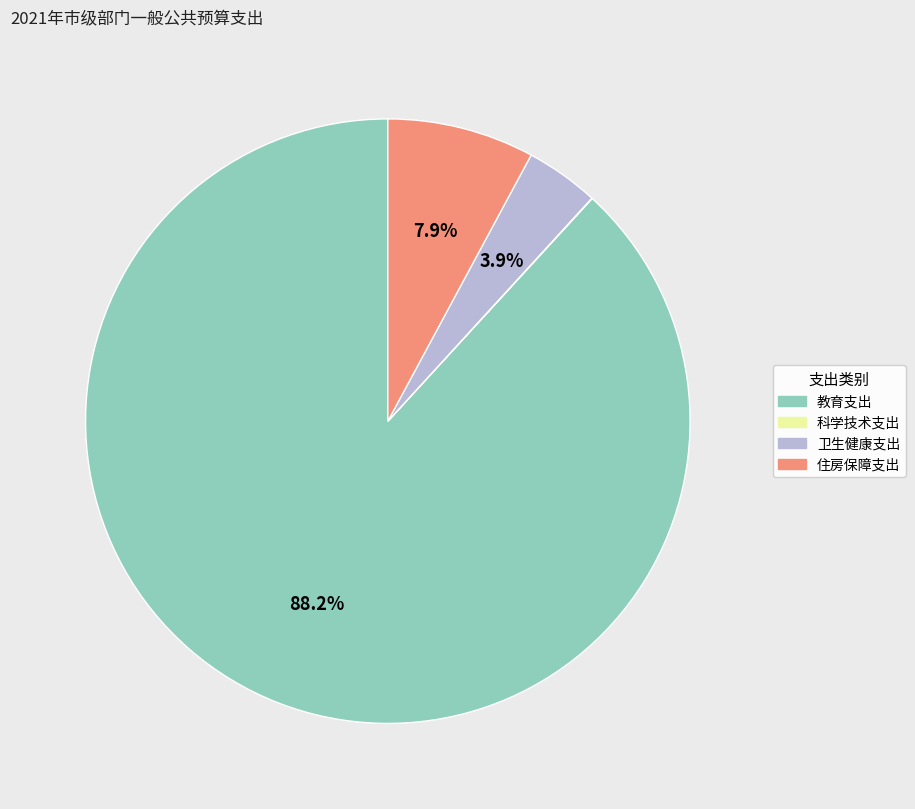

Does 卫生健康支出 represent more than half of the total?

No